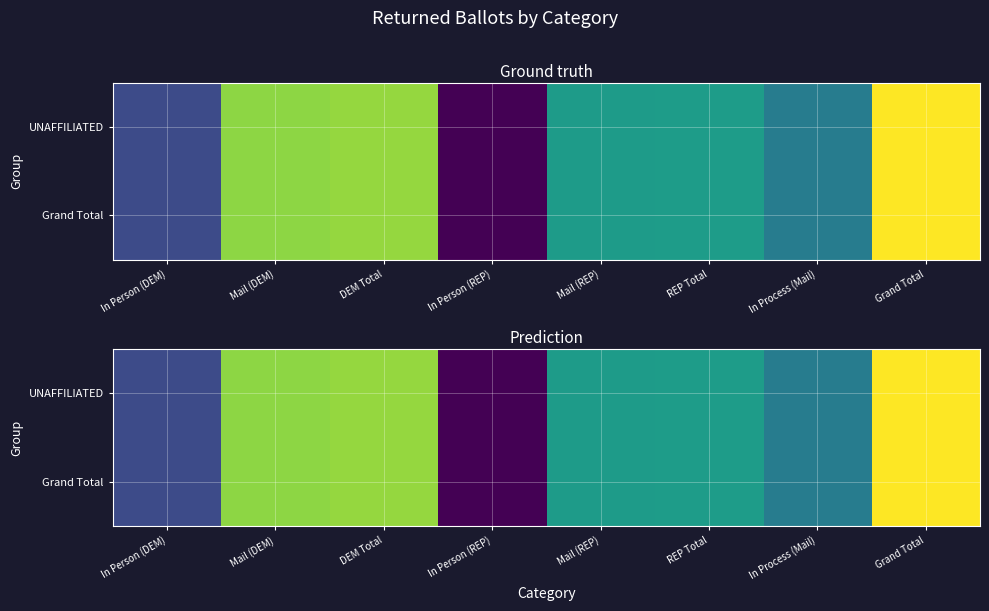

What is the difference between the maximum and minimum values in the UNAFFILIATED series?

611843